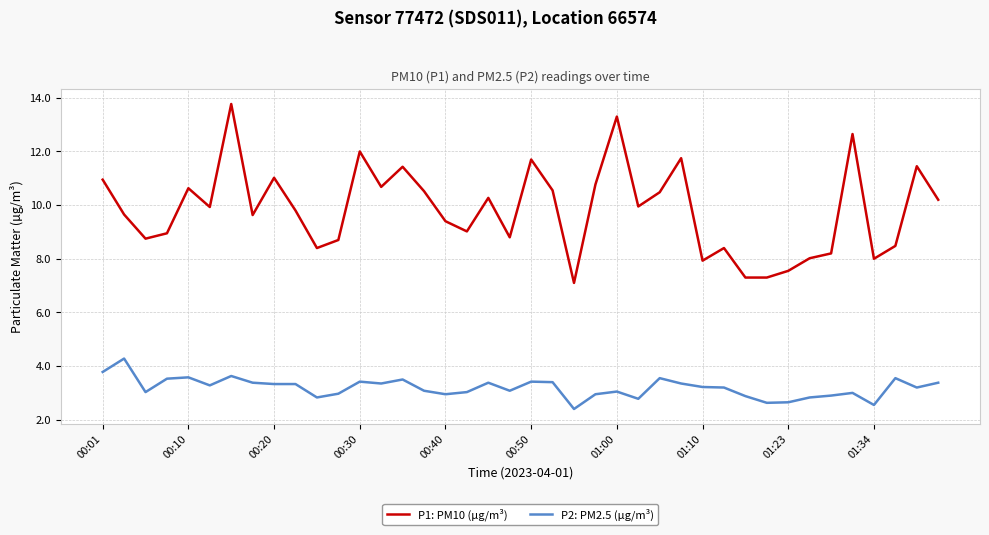

What is the lowest value of the P1: PM10 (µg/m³) series?

7.1